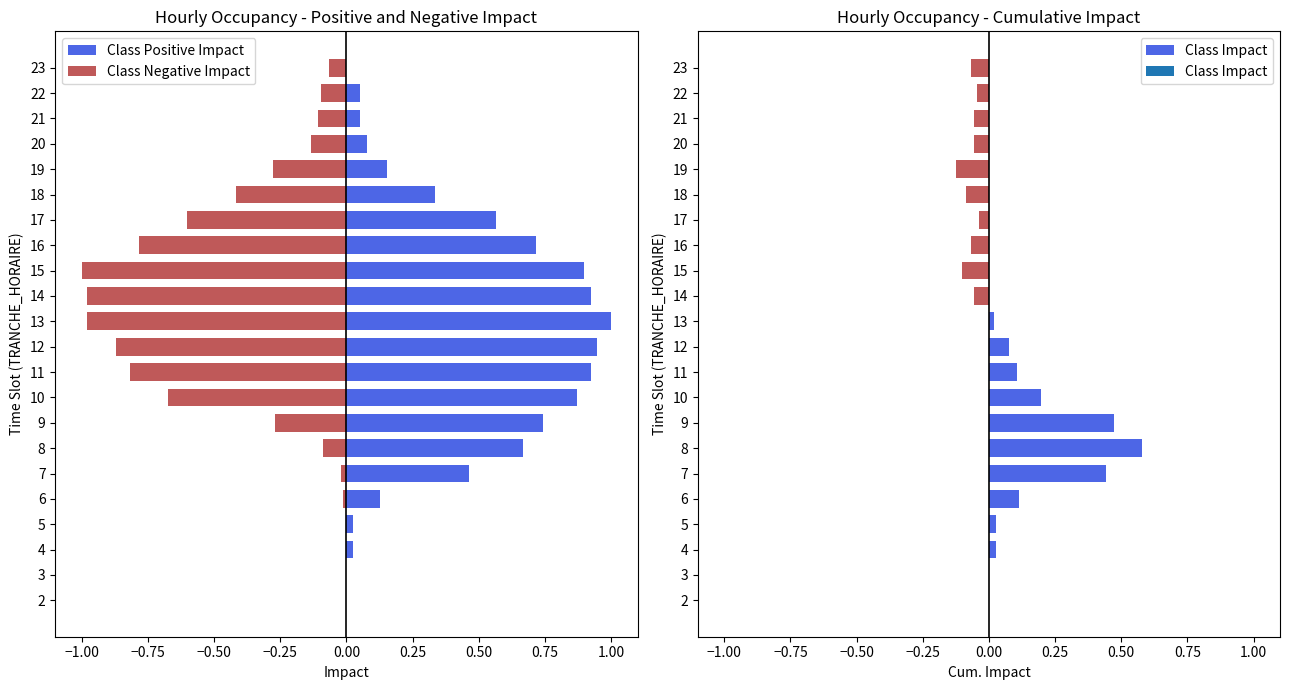

What is the difference between the Class Positive Impact values at 21 and 23?

0.1